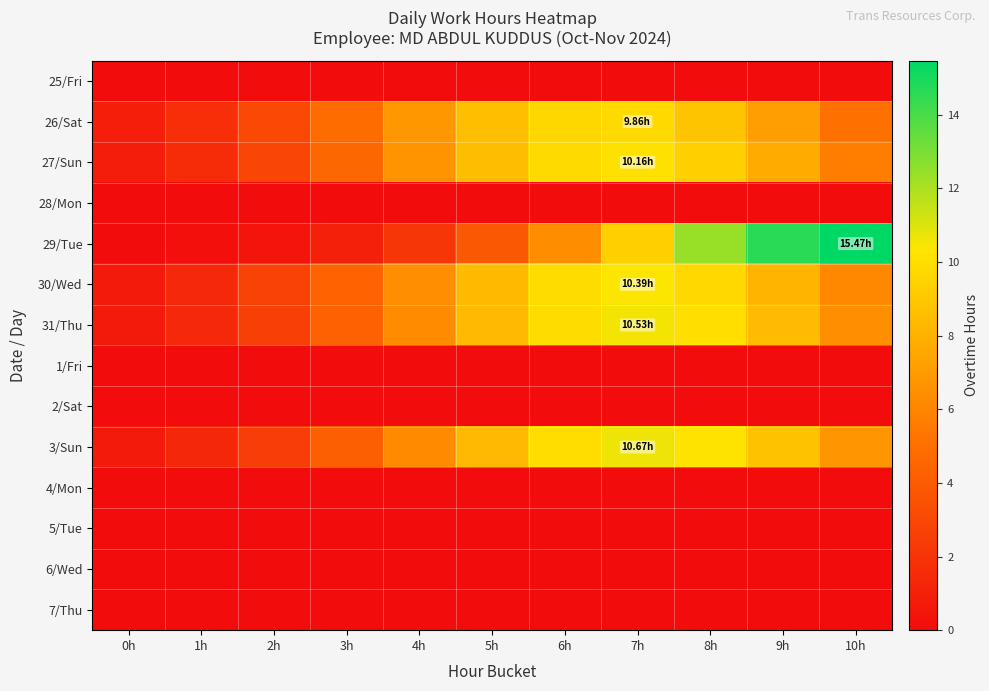

At which category is the sum across all series the highest?

7h